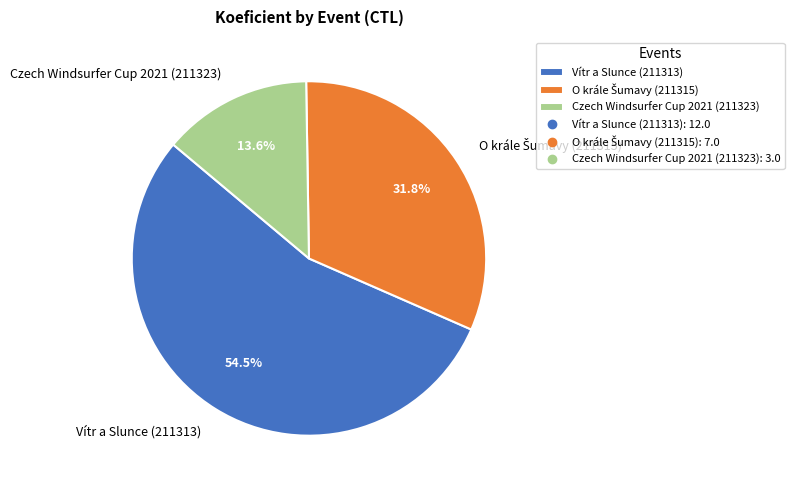

Which category accounts for the majority?

Vítr a Slunce (211313)